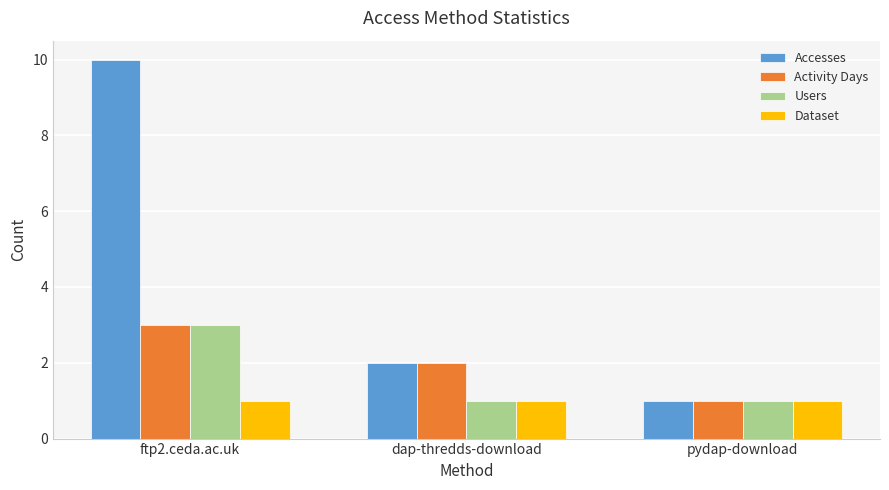

What are all the series names shown in the legend?

Accesses, Activity Days, Users, Dataset